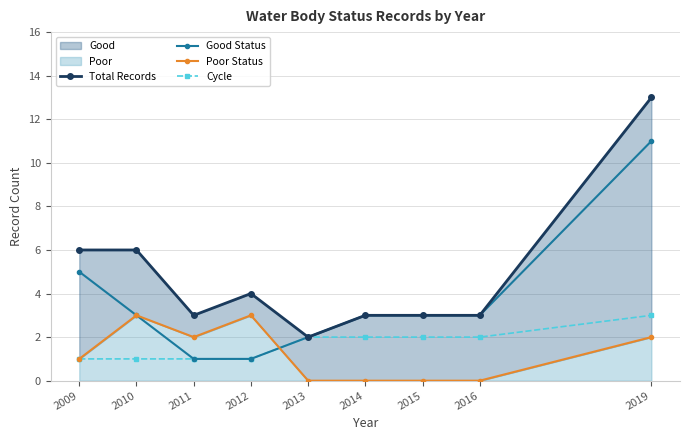

The Poor Status series shows 3 at 2010. True or false?

True